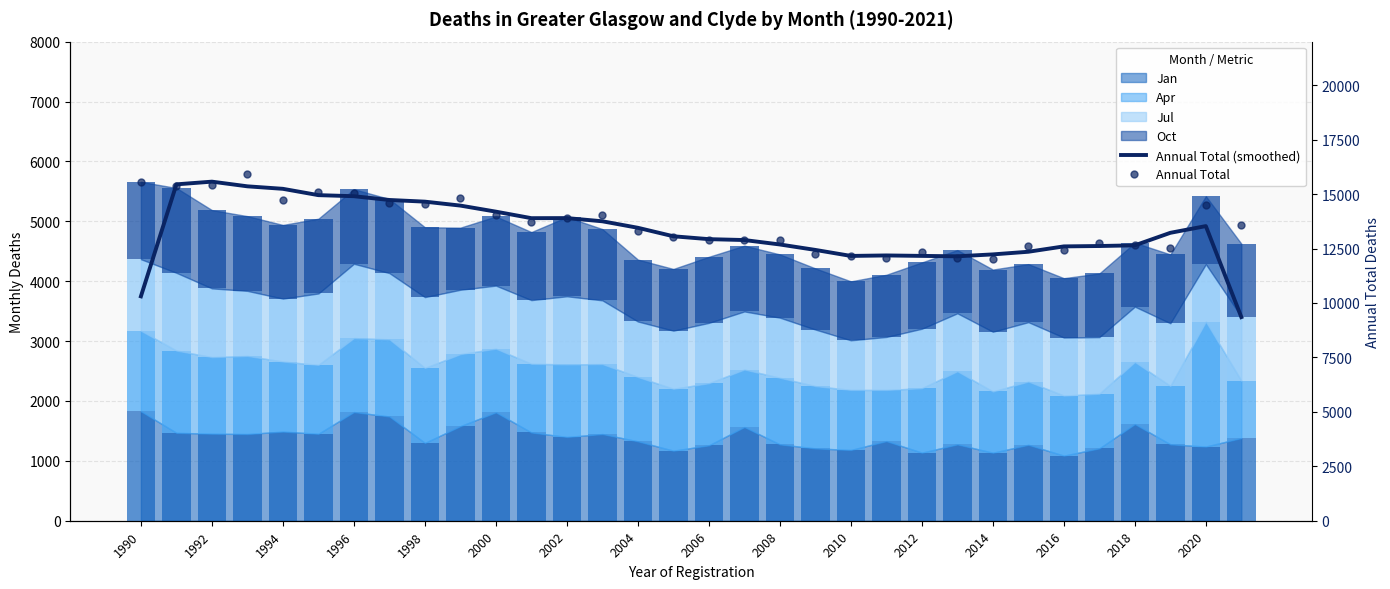

Reading left to right, list all the values displayed in this chart.

Annual Total (smoothed): 10304.3	15446.3	15570.0	15355.3	15240.7	14950.3	14901.7	14728.3	14651.7	14470.7	14192.7	13893.0	13896.7	13750.0	13451.3	13061.7	12929.7	12889.0	12685.0	12435.0	12159.3	12181.7	12160.7	12142.0	12229.7	12351.3	12597.0	12614.7	12646.0	13220.7	13529.0	9349.7
Annual Total: 15546.0	15367.0	15426.0	15917.0	14723.0	15082.0	15046.0	14577.0	14562.0	14816.0	14034.0	13728.0	13917.0	14045.0	13288.0	13021.0	12876.0	12892.0	12899.0	12264.0	12142.0	12072.0	12331.0	12079.0	12016.0	12594.0	12444.0	12753.0	12647.0	12538.0	14477.0	13572.0